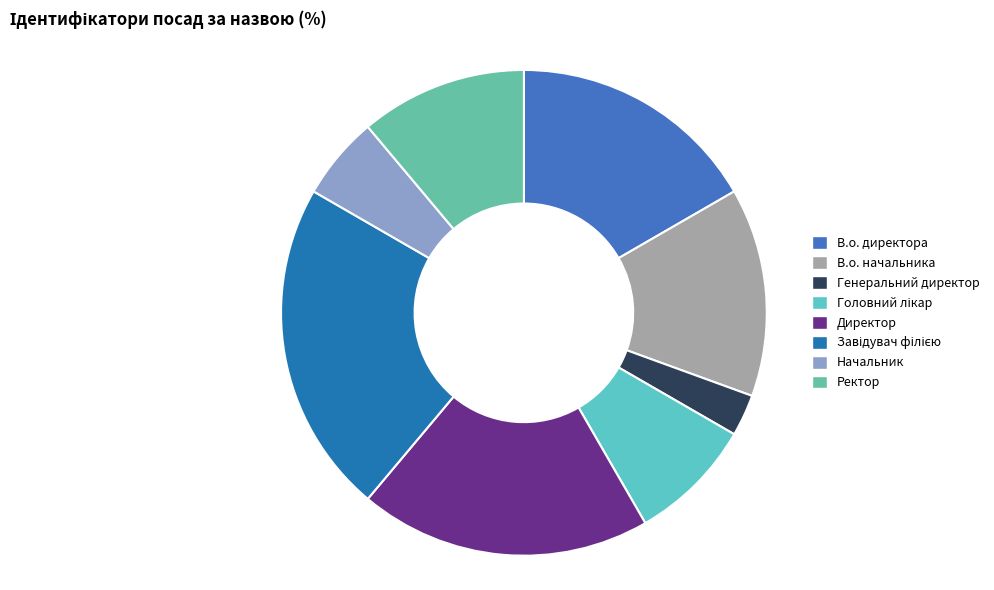

Which slice is the smallest?

Генеральний директор